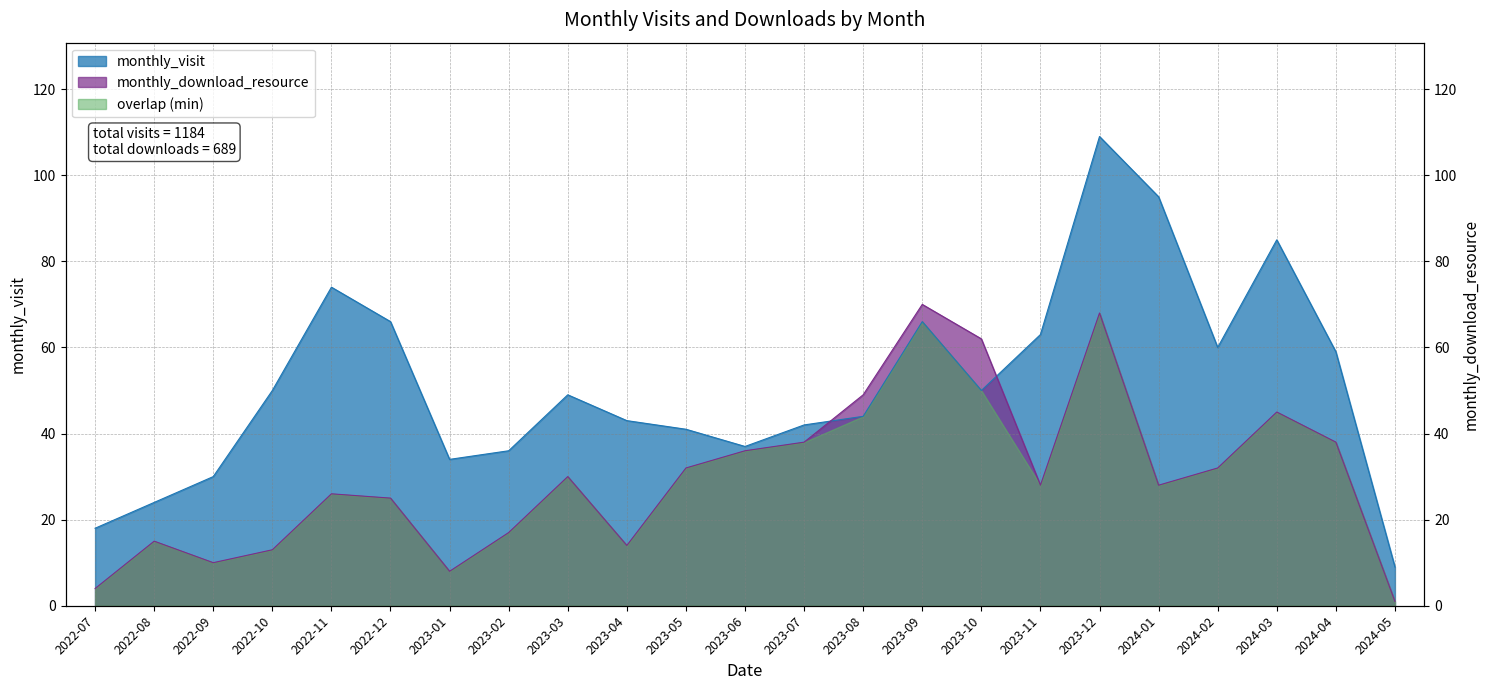

The value of monthly_download_resource at 2024-02 is 47. True or false?

False